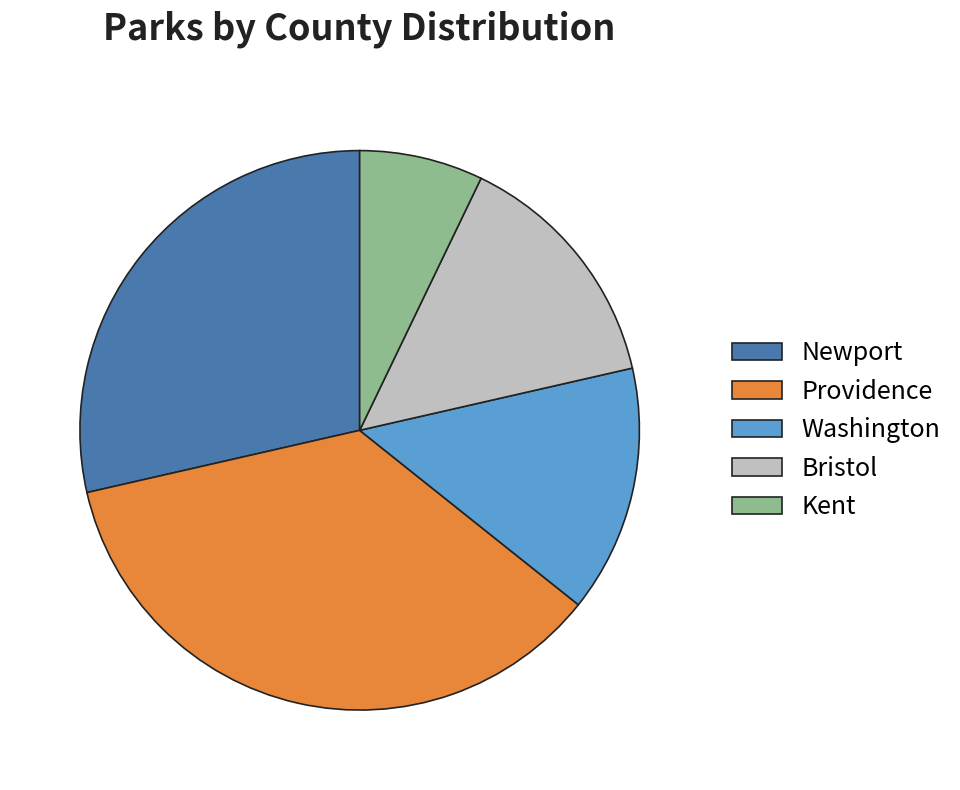

The Washington slice represents 14% of the pie. True or false?

True